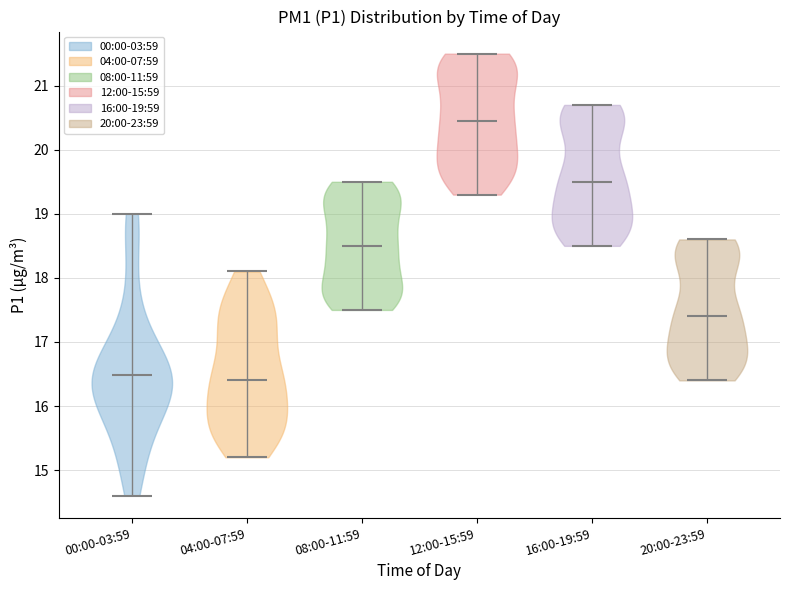

Reading left to right, read every violin against the y-axis: where its median line is, and the lowest and highest points it reaches. The values are not printed on the chart, so give them approximately, as read against the axis.

00:00-03:59: median line 16.5, lowest point 14.6, highest point 19.0
04:00-07:59: median line 16.4, lowest point 15.2, highest point 18.1
08:00-11:59: median line 18.5, lowest point 17.5, highest point 19.5
12:00-15:59: median line 20.5, lowest point 19.3, highest point 21.5
16:00-19:59: median line 19.5, lowest point 18.5, highest point 20.7
20:00-23:59: median line 17.4, lowest point 16.4, highest point 18.6